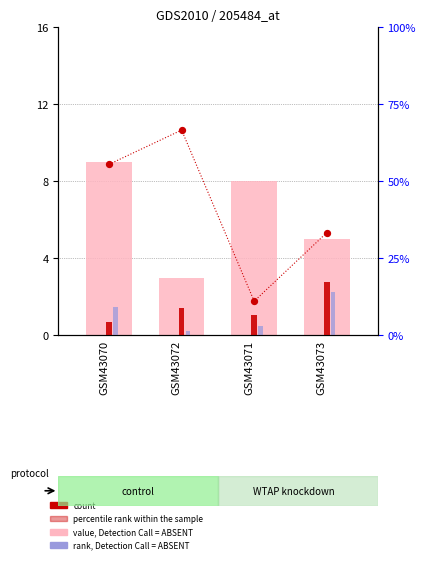

What are all the series names shown in the legend?

value, Detection Call = ABSENT, count, rank, Detection Call = ABSENT, percentile rank within the sample